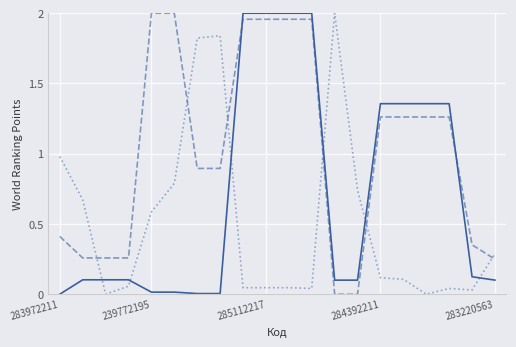

How many lines are shown in the chart?

3